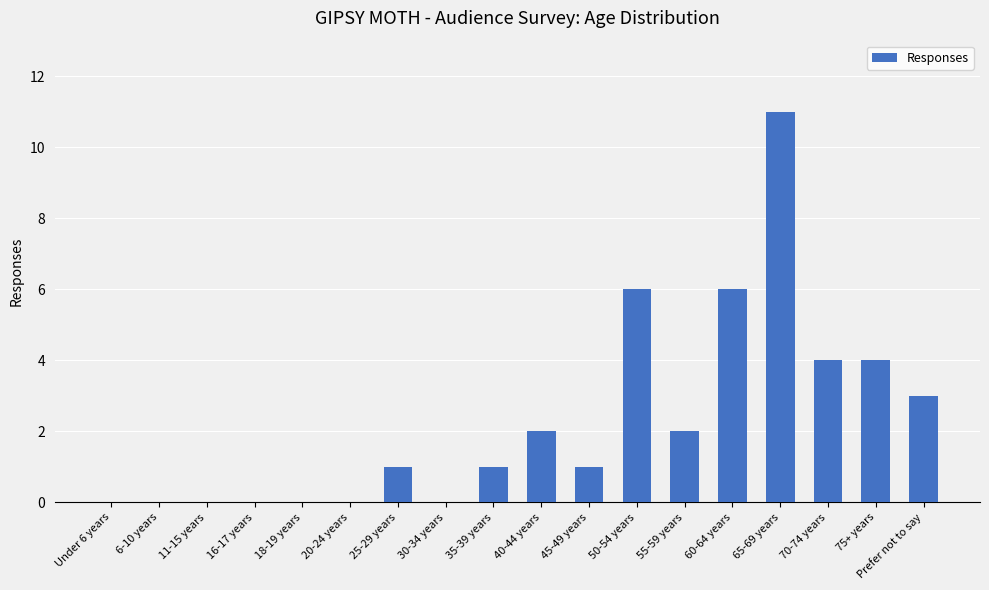

What is the average value?

2